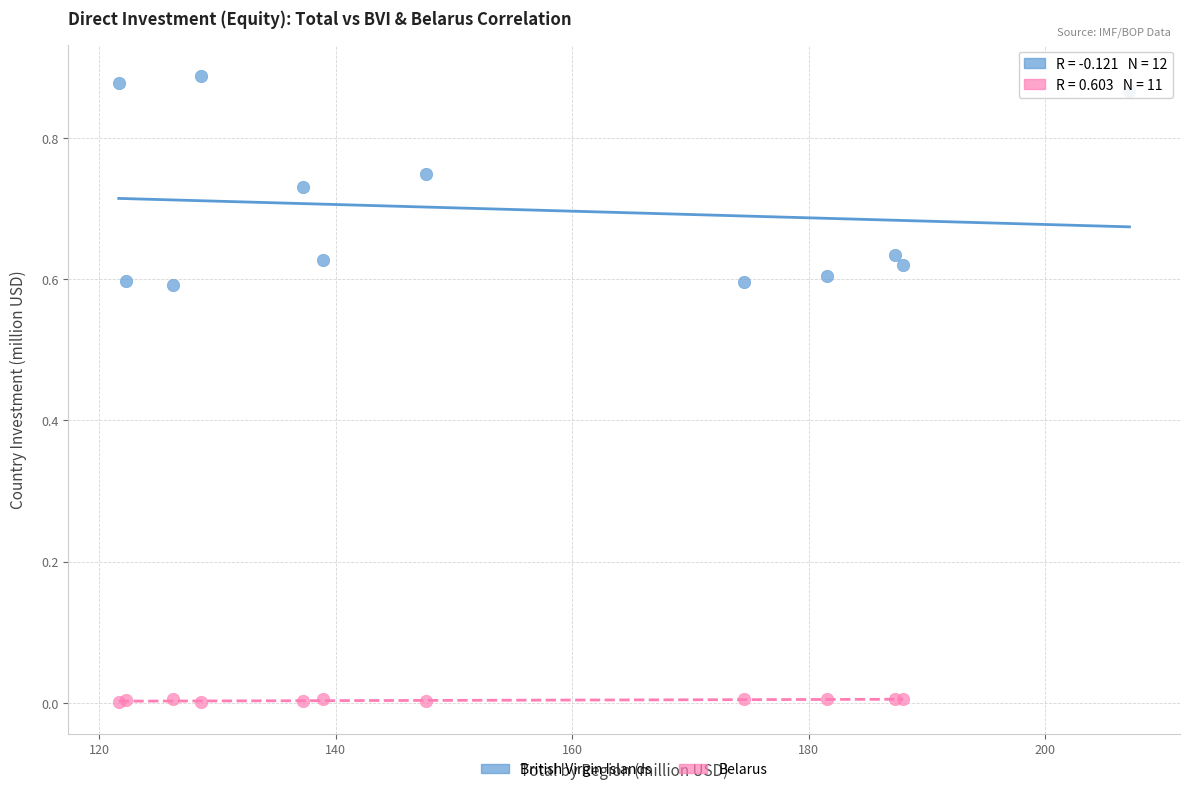

Which series reaches the maximum Y coordinate?

British Virgin Islands